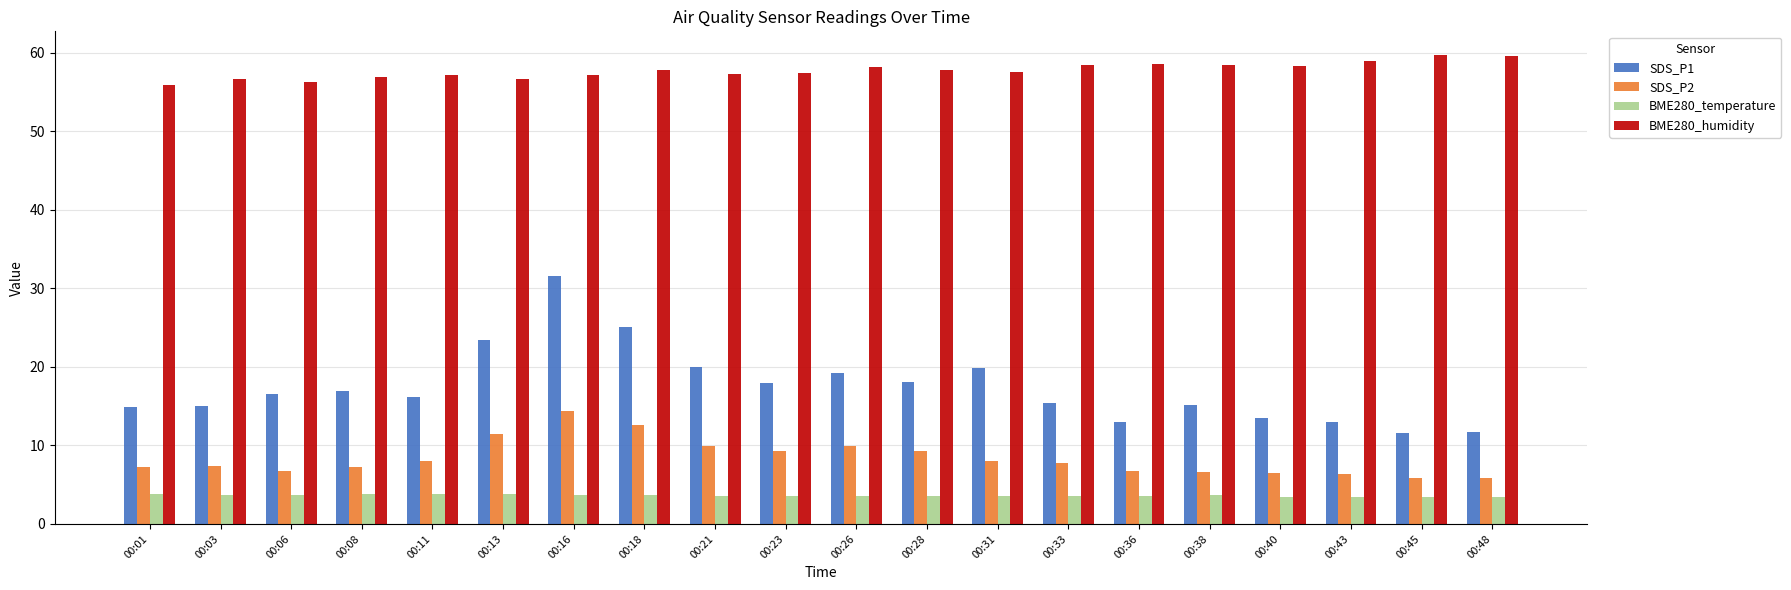

What is the minimum value shown in the chart?

3.4